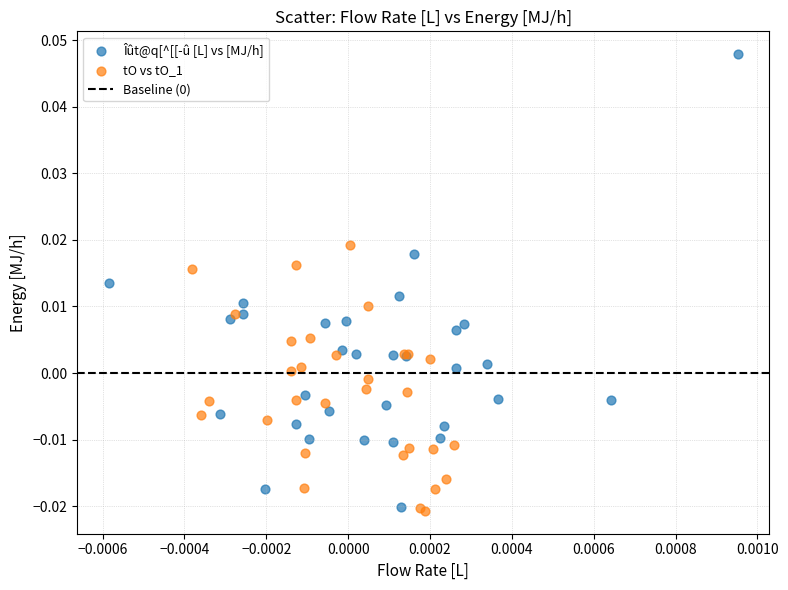

Which series contains the highest Y value?

Îût@q[^[[-û [L] vs [MJ/h]